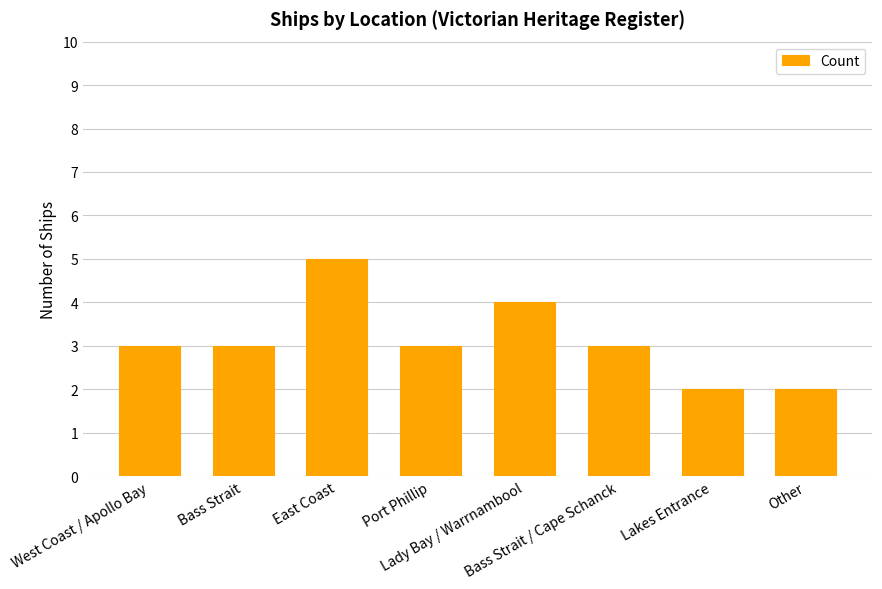

Reading left to right, extract all data points from this chart.

West Coast / Apollo Bay=3	Bass Strait=3	East Coast=5	Port Phillip=3	Lady Bay / Warrnambool=4	Bass Strait / Cape Schanck=3	Lakes Entrance=2	Other=2